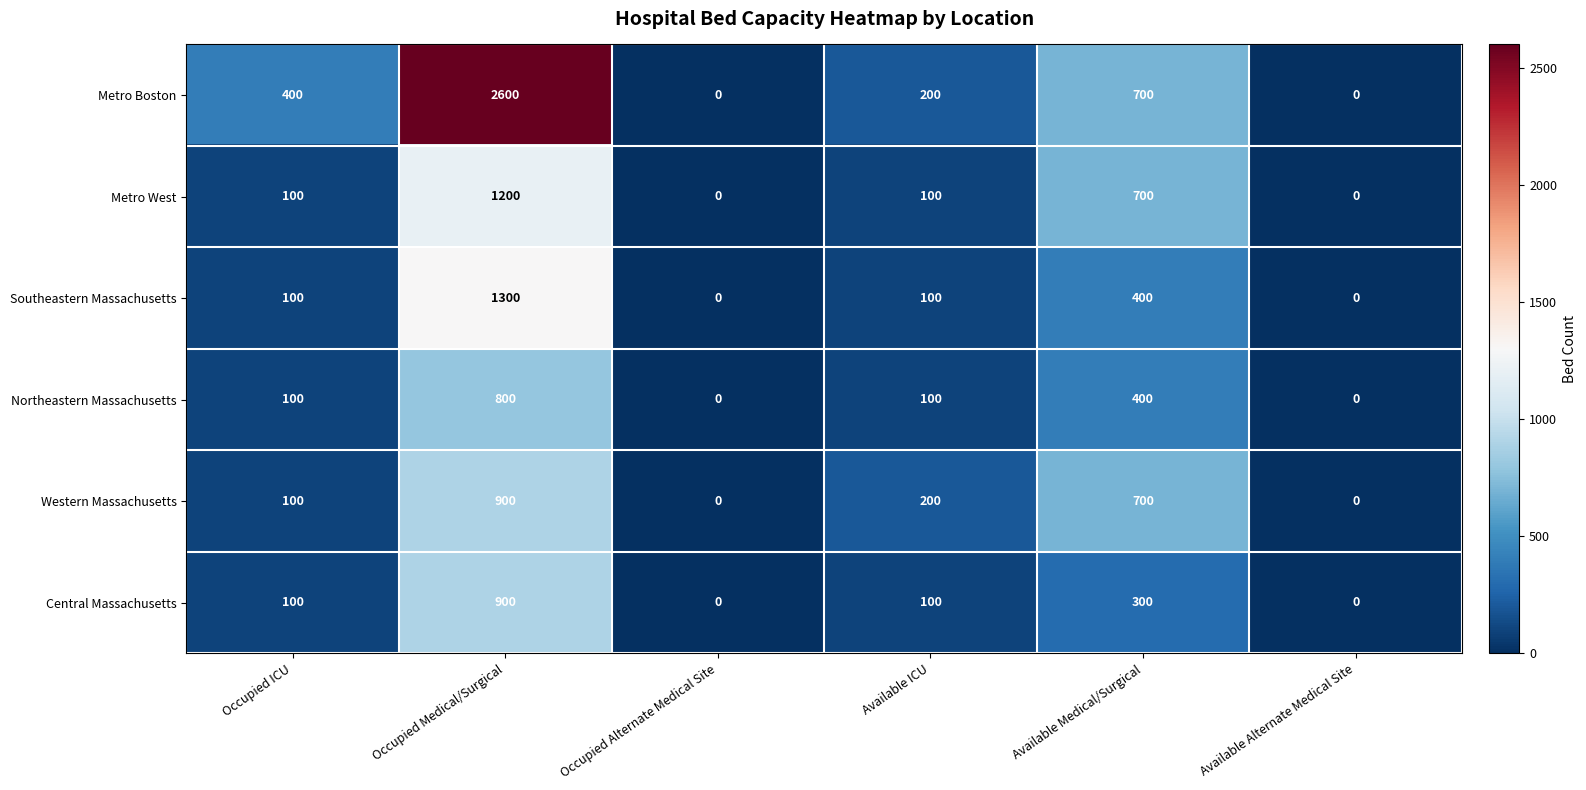

What is the spread (max minus min) of values at Occupied ICU?

300